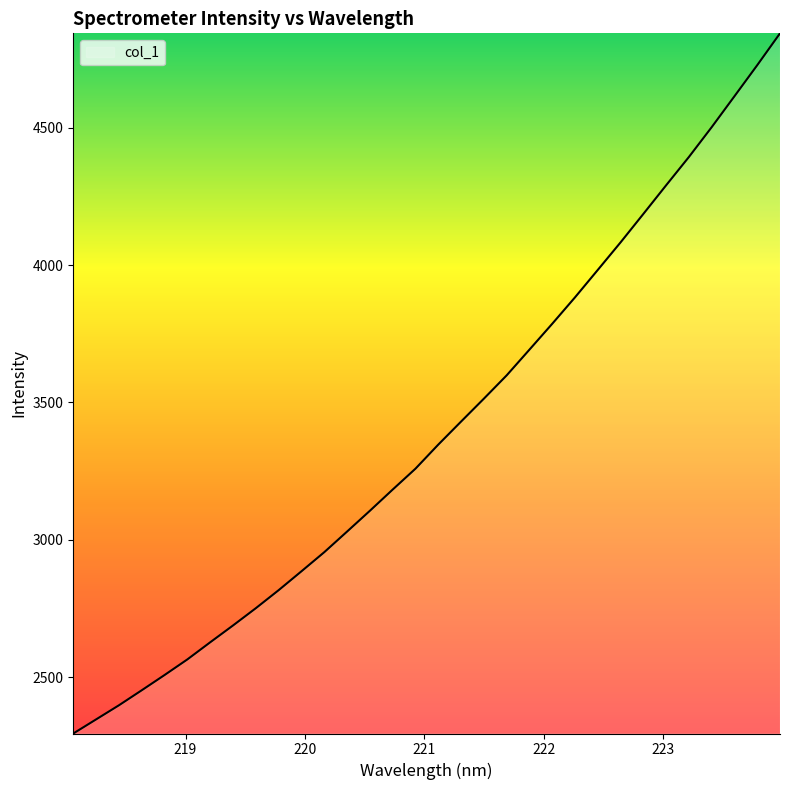

What is the maximum value shown in the chart?

4843.0